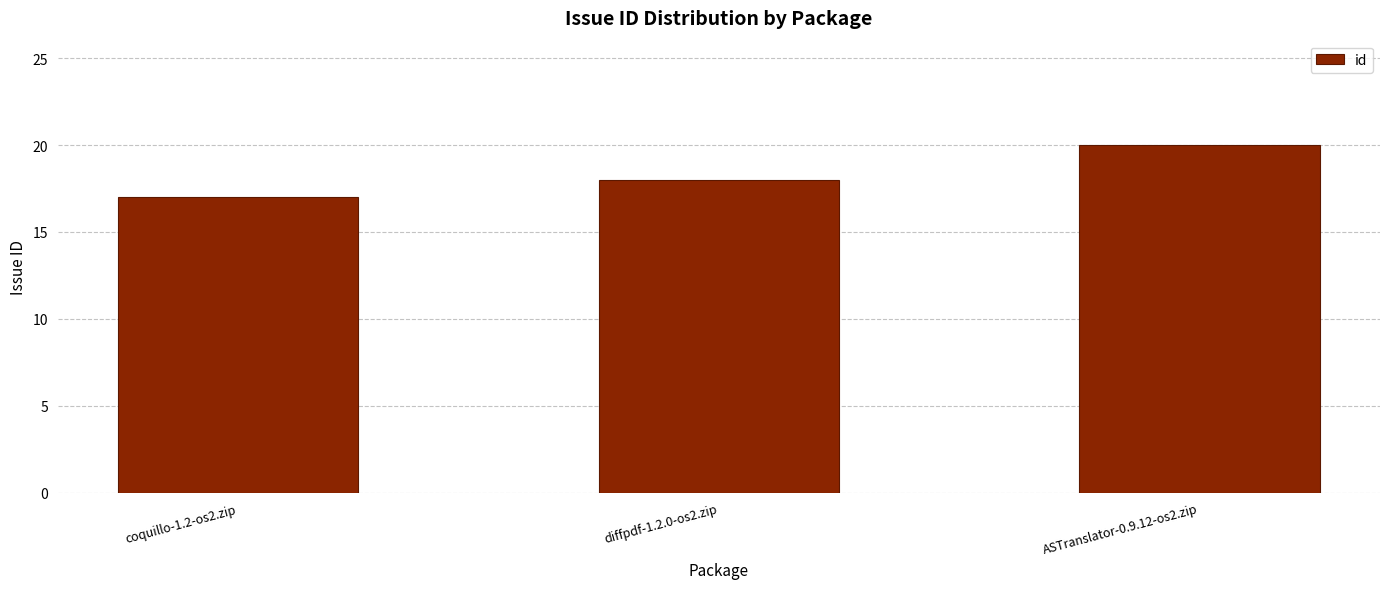

Between coquillo-1.2-os2.zip and ASTranslator-0.9.12-os2.zip, which is larger?

ASTranslator-0.9.12-os2.zip